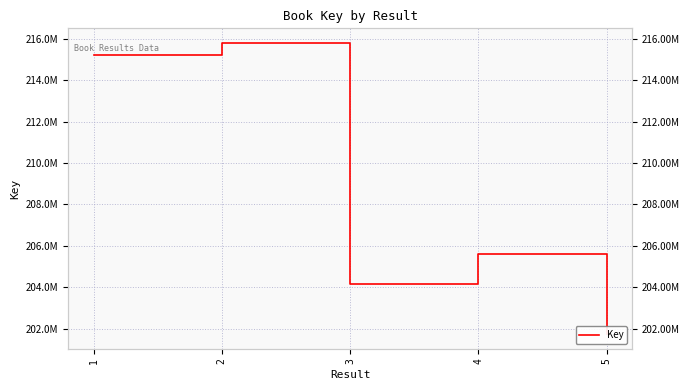

What is the minimum value shown in the chart?

201720722